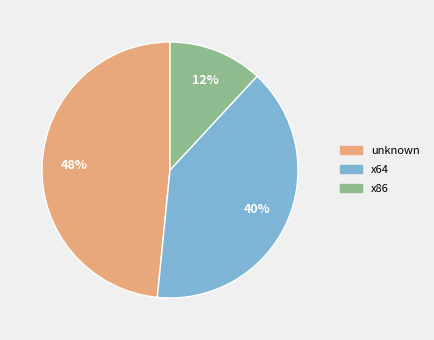

Does x64 account for over 50% of the chart?

No